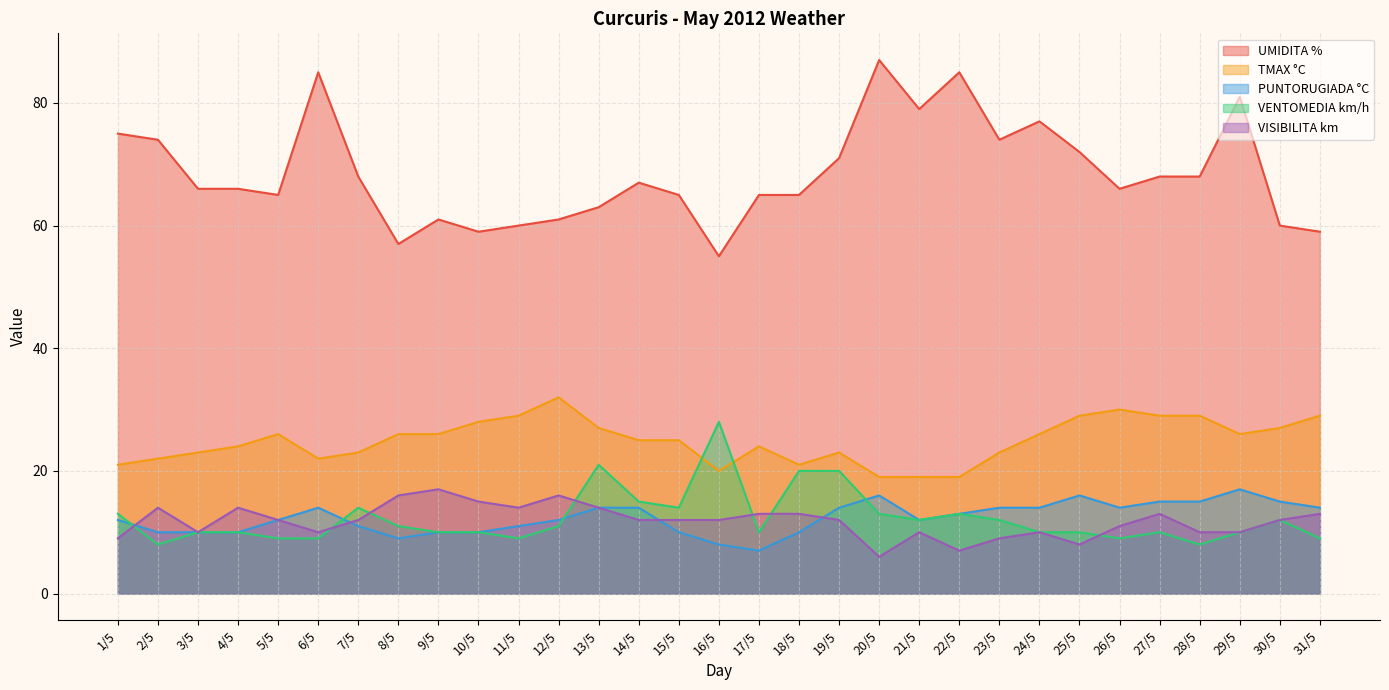

What is the label of the 4th point from the left?

4/5